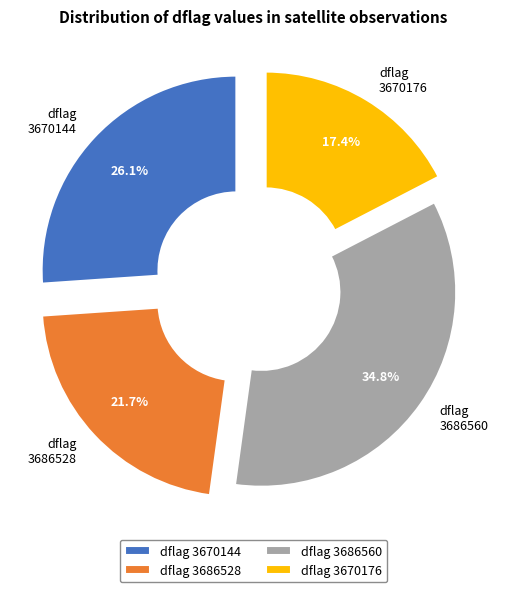

Does dflag 3686528 represent more than half of the total?

No